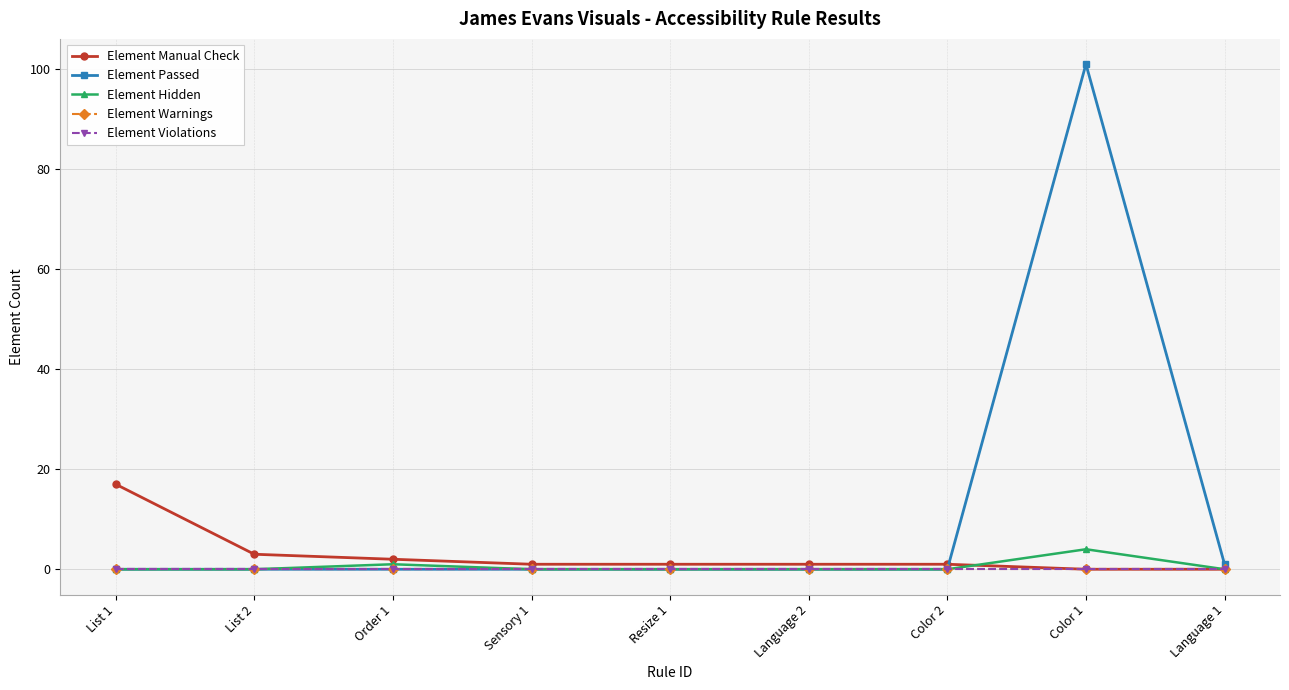

Which category has the highest value in the Element Hidden series?

Color 1